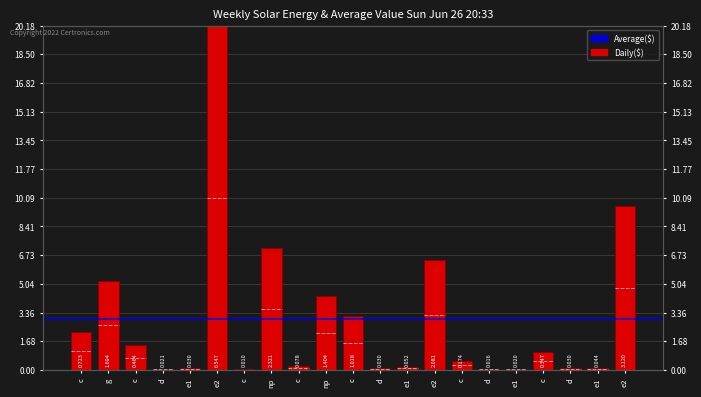

Rank the categories by value from highest to lowest.

e2, e2, np, e2, g, np, c, c, c, c, c, c, e1, e1, e1, d, d, d, e1, d, c